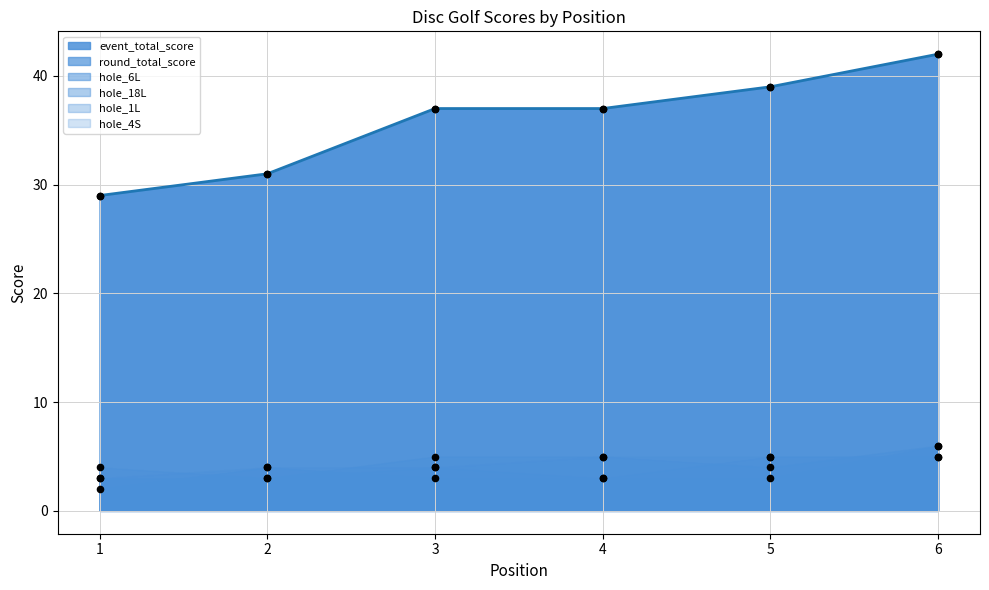

Which series has the largest total across all categories?

event_total_score